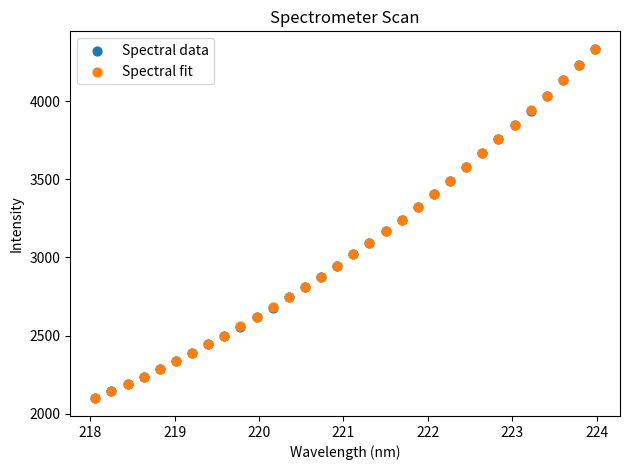

Which series has the widest spread of Y values?

Spectral data